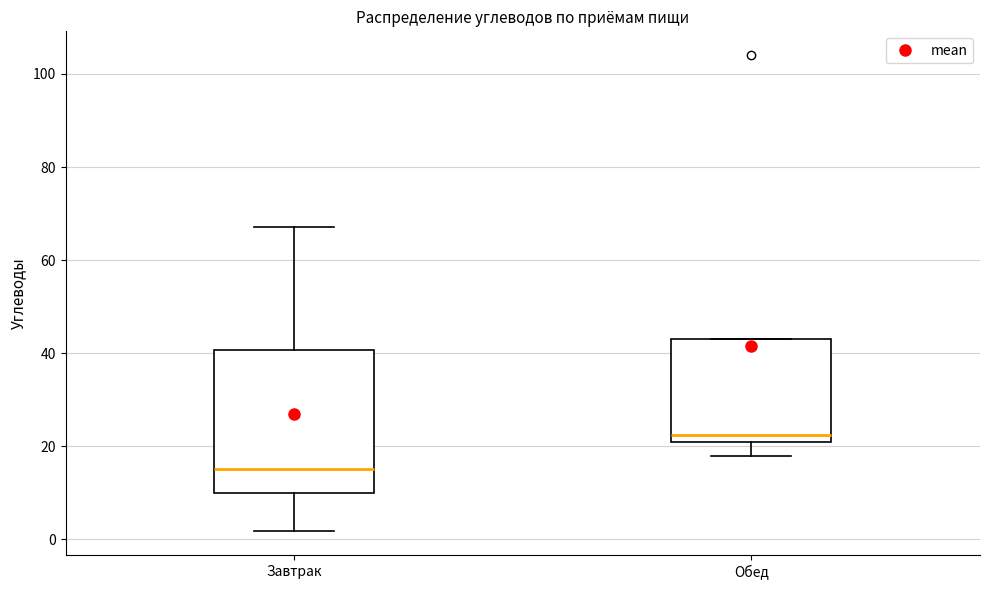

Which box's median line is the lowest?

Завтрак